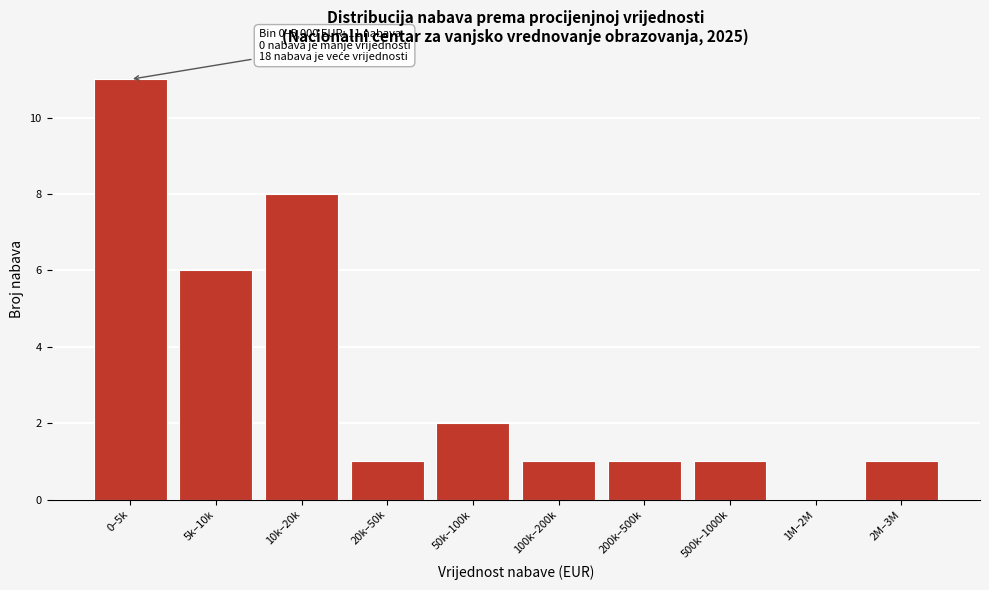

Reading left to right, transcribe all the data shown in this chart.

0–5k=11	5k–10k=6	10k–20k=8	20k–50k=1	50k–100k=2	100k–200k=1	200k–500k=1	500k–1000k=1	1M–2M=0	2M–3M=1